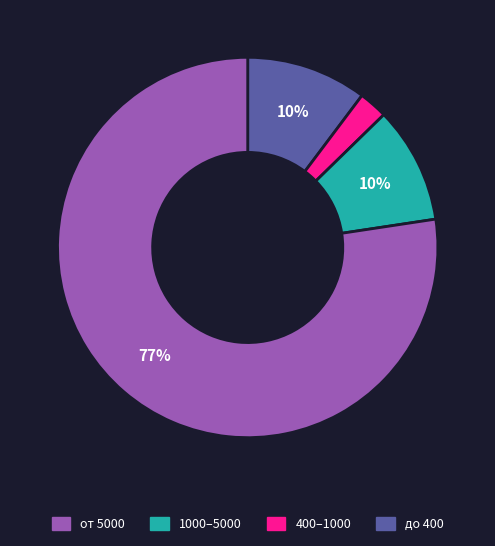

How many segments does this pie chart have?

4